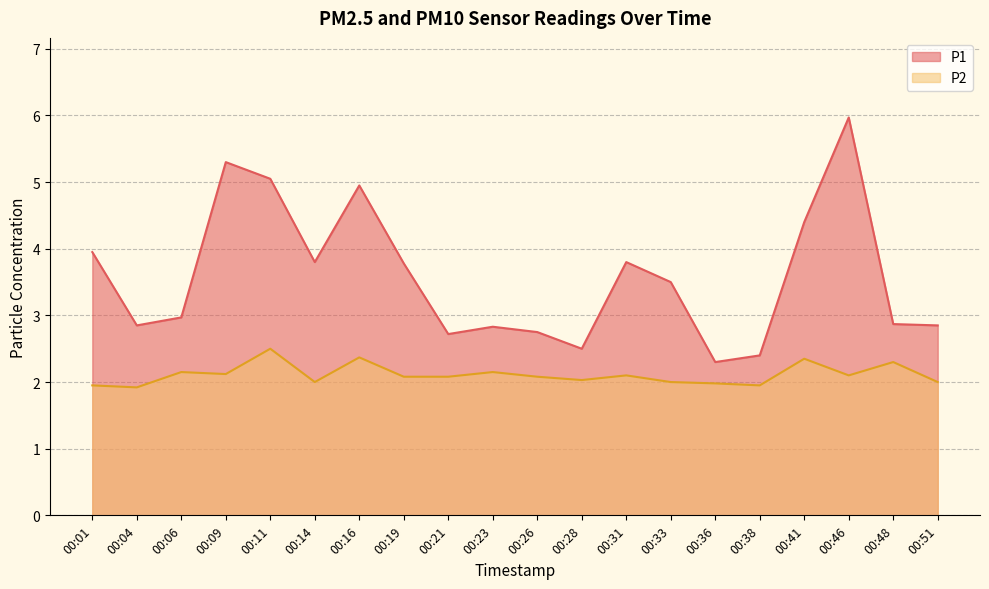

Between 00:01 and 00:33, which is larger?

00:01